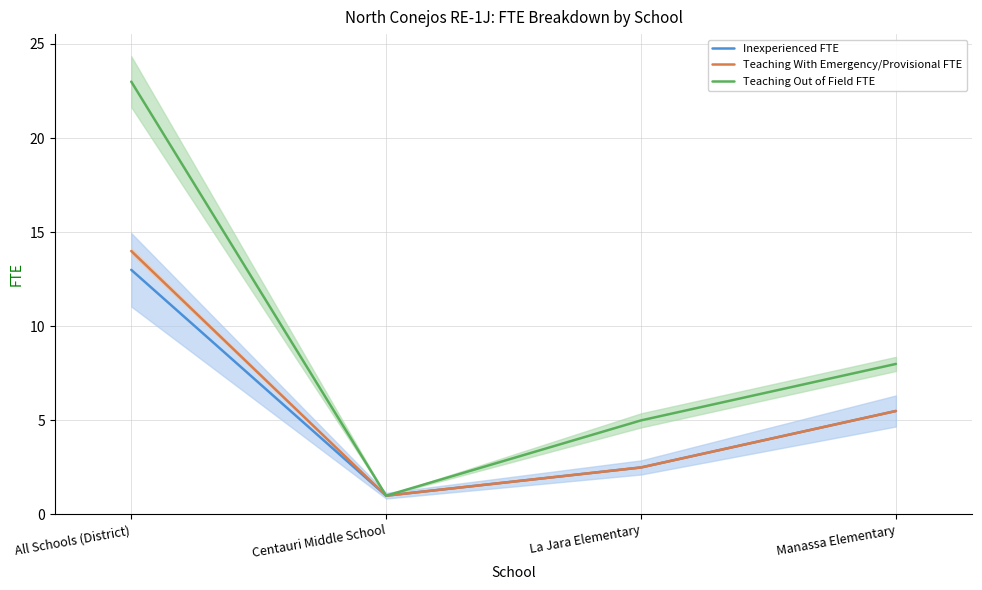

What is the sum of the Inexperienced FTE values at Centauri Middle School and La Jara Elementary?

3.5